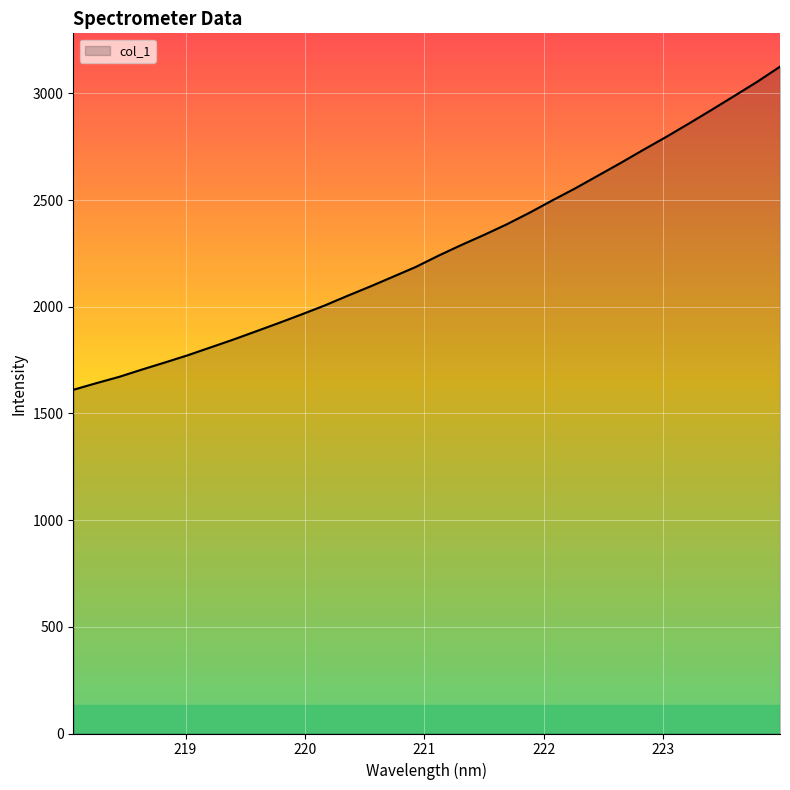

What is the maximum value shown in the chart?

3124.9